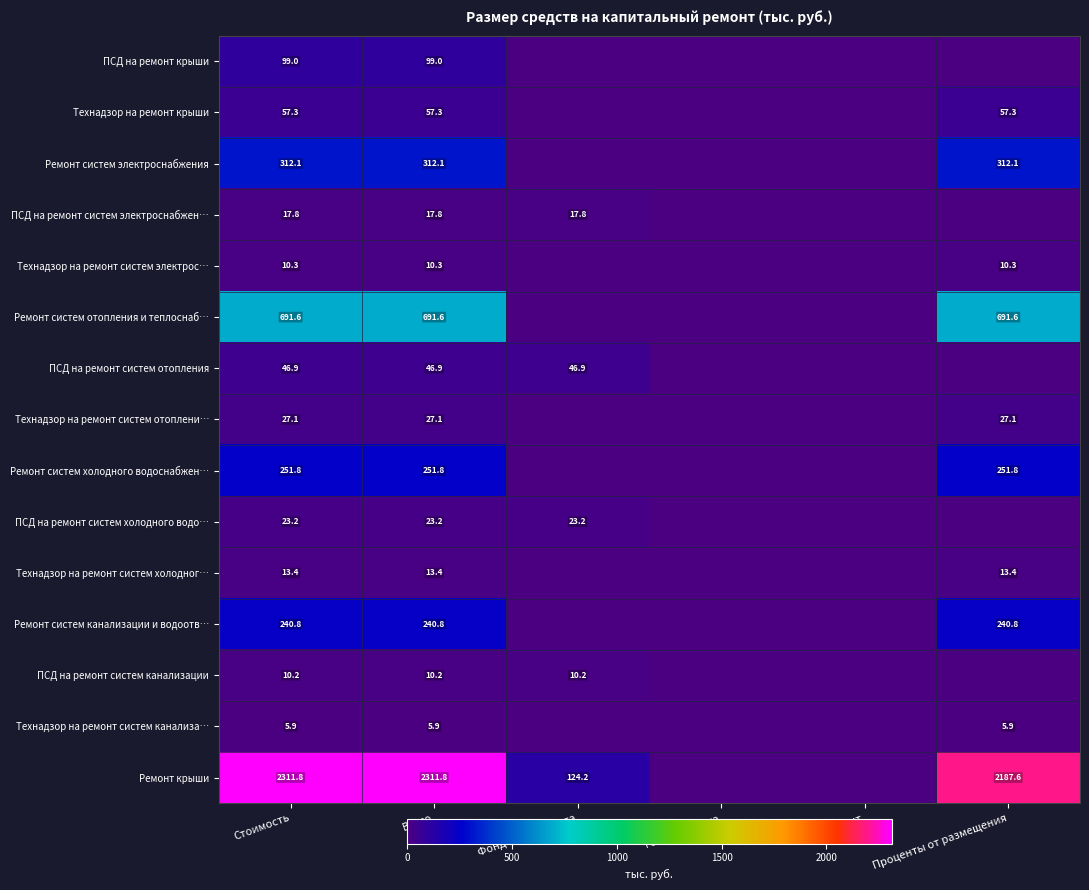

What is the total value across all series at Стоимость?

4119.2